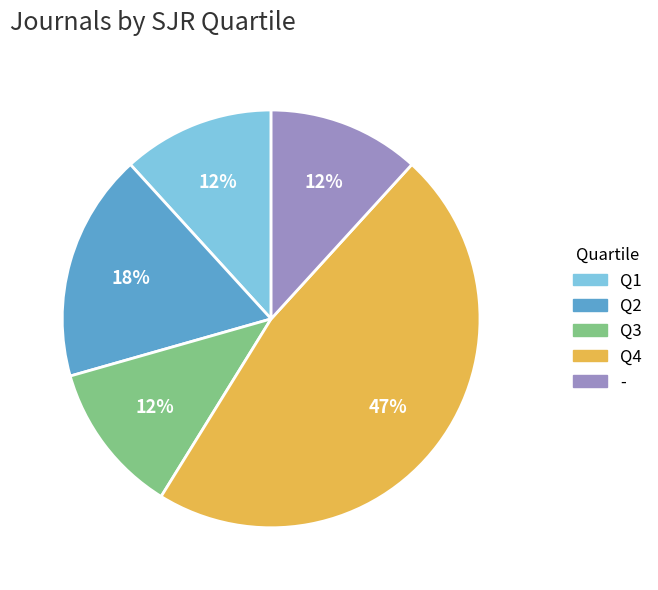

True or false: Q1 accounts for 12% of the total.

True